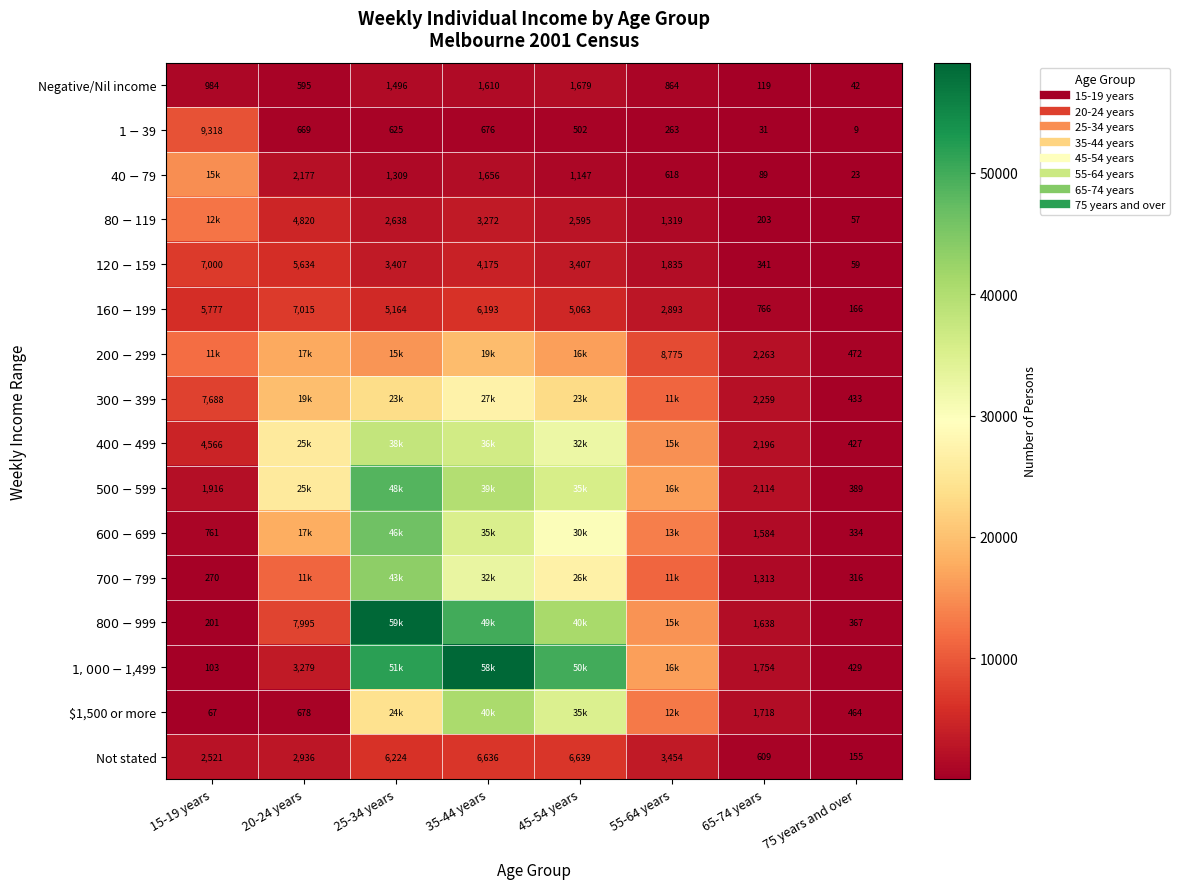

How many series are shown in this chart?

16